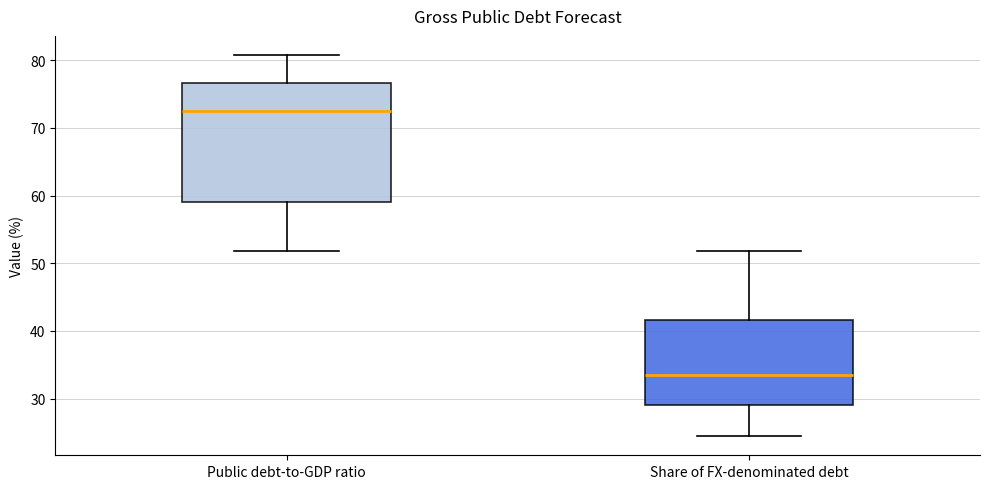

Which box has the highest median line?

Public debt-to-GDP ratio